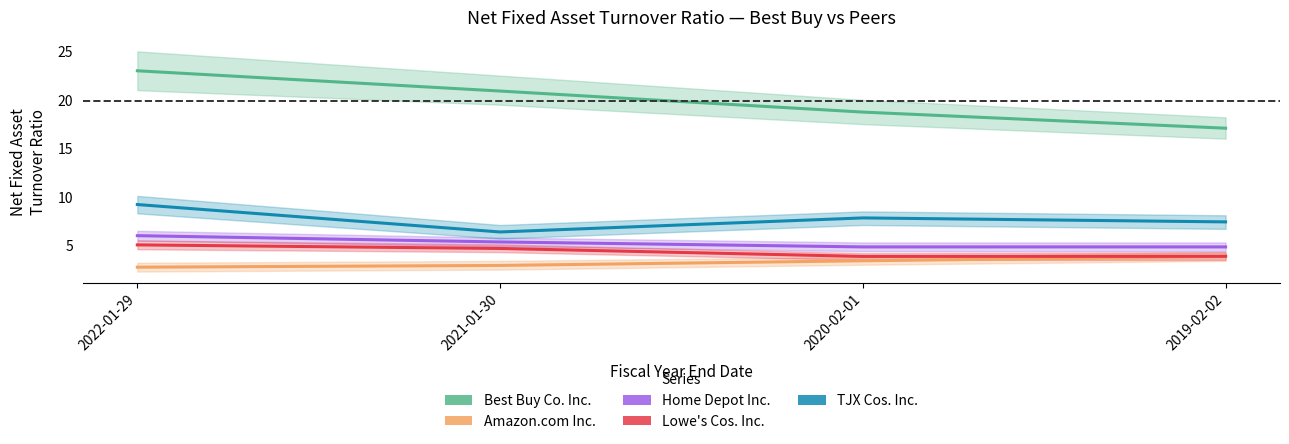

What is the lowest value of the Amazon.com Inc. series?

2.8